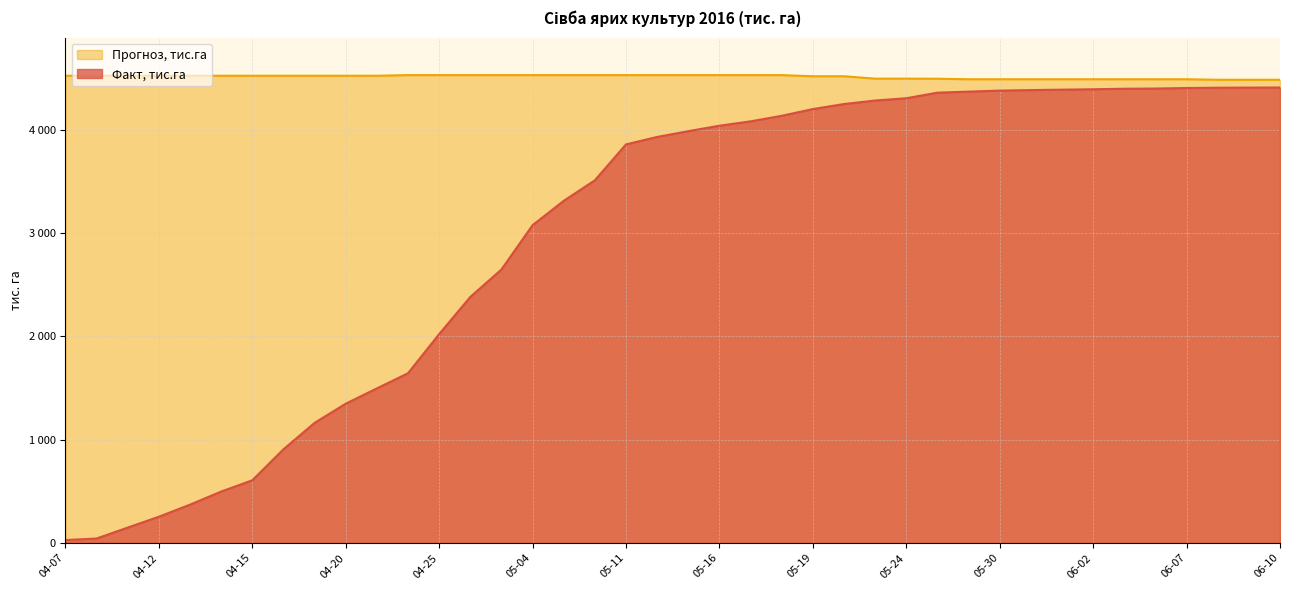

Between 04-07 and 05-13, which is larger?

05-13